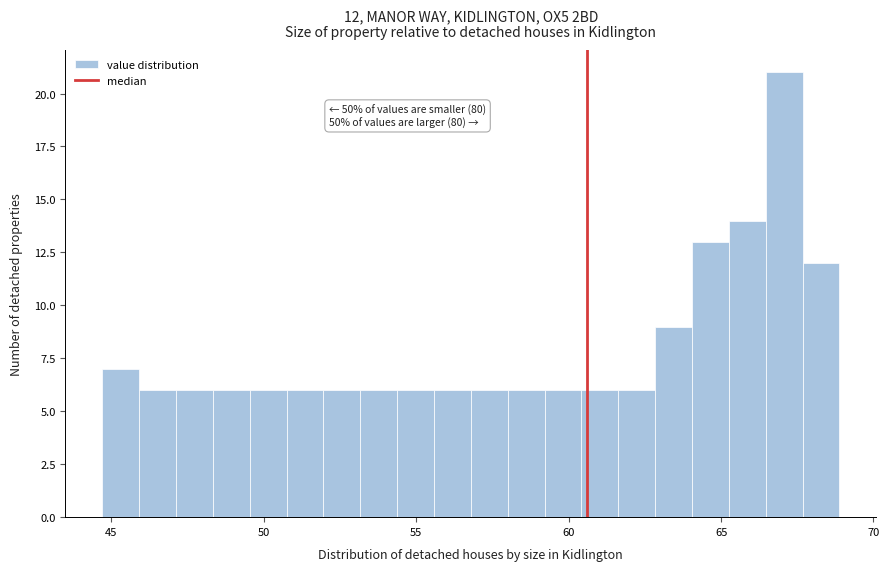

Around what value on the x-axis is the tallest bar? Give the approximate position of its centre, as read against the axis.

67.0